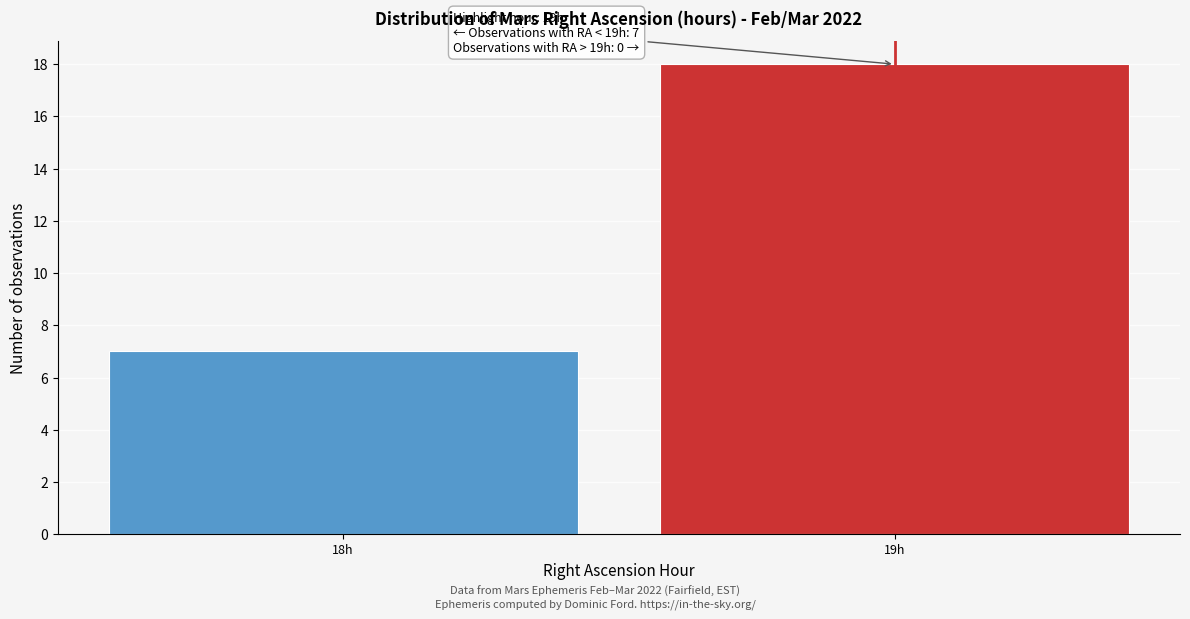

Reading left to right, what are all the values shown in this chart?

7	18